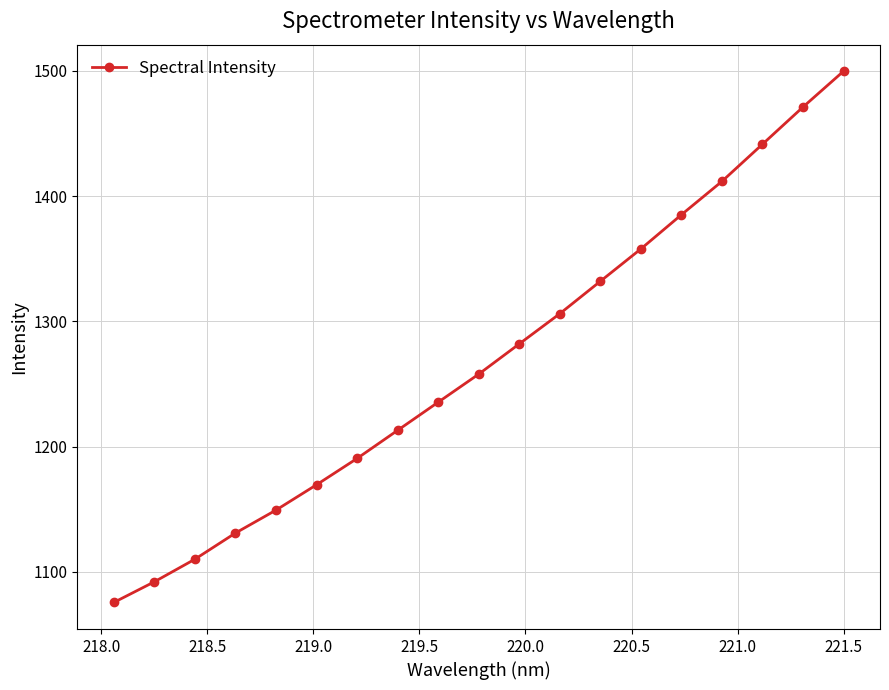

What is the average value?

1269.1